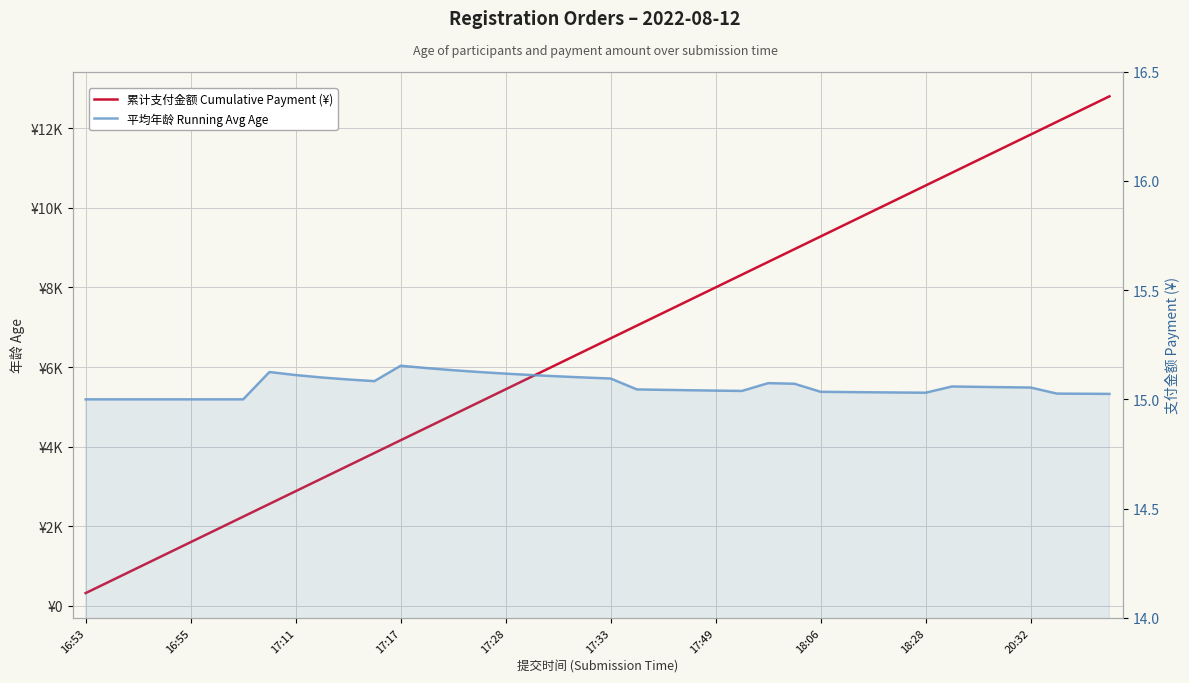

What is the maximum value shown in the chart?

12800.0